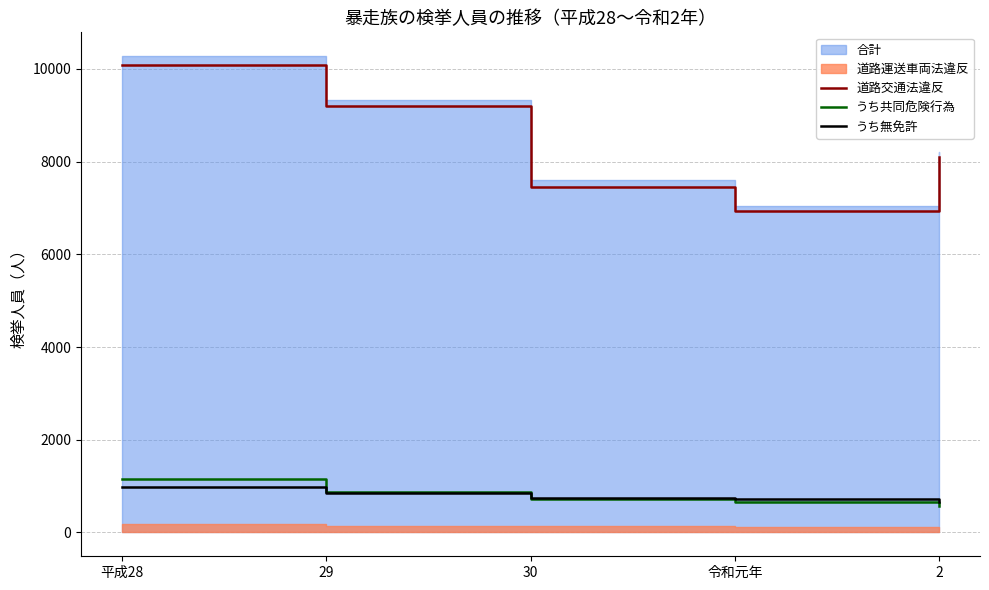

What is the label of the 3rd point from the left?

30